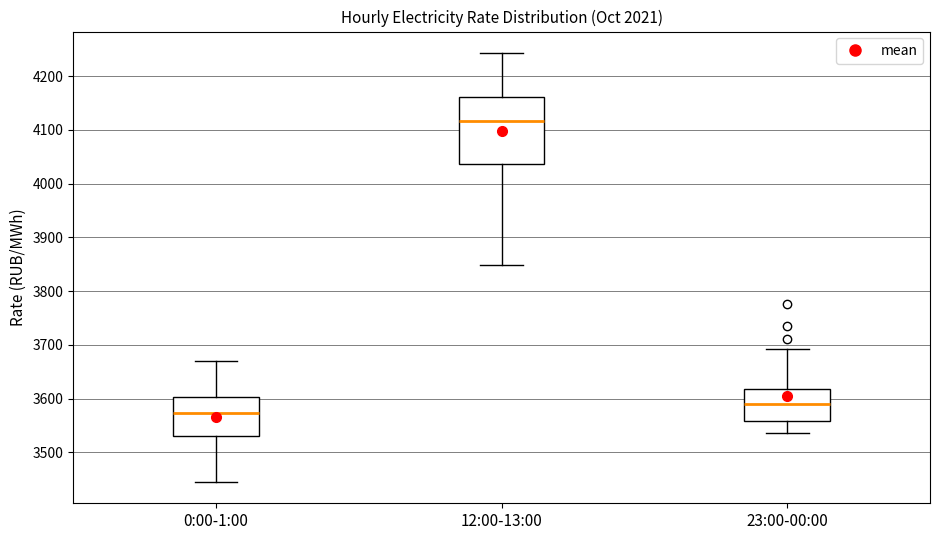

Where does the upper whisker of the box for 12:00-13:00 end on the y-axis? The values are not printed on the chart, so give them approximately, as read against the axis.

4240